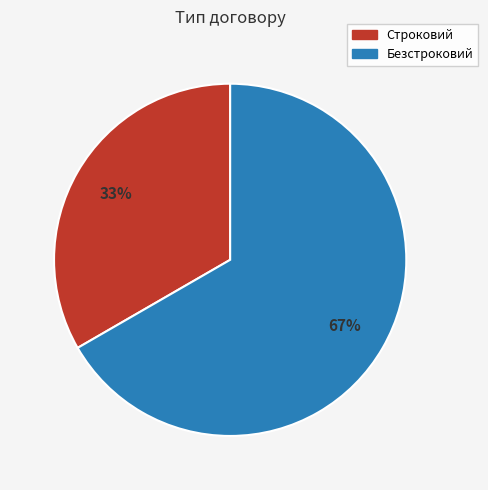

What is the smallest slice in the pie chart?

Строковий